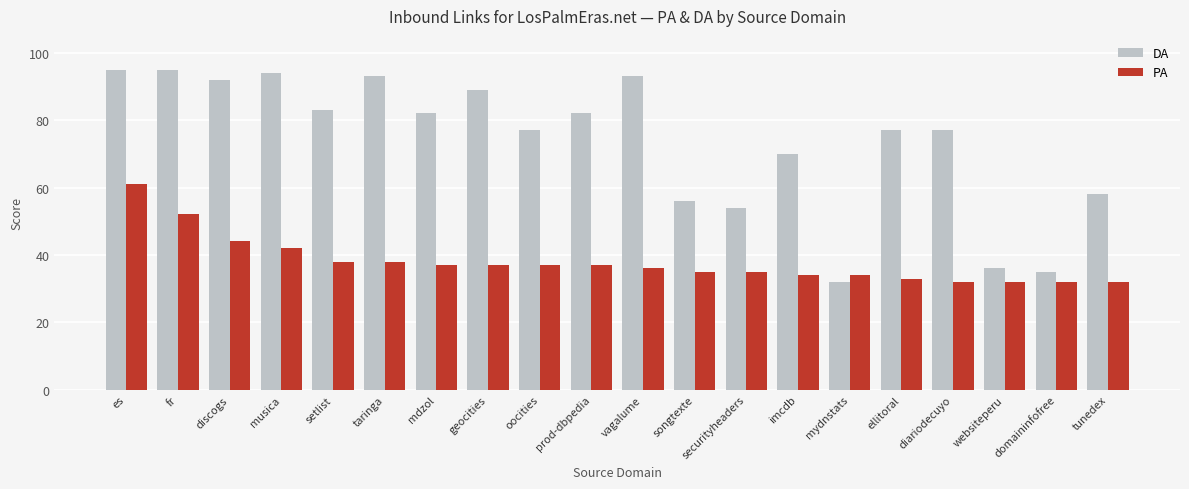

How many groups of bars are there?

20